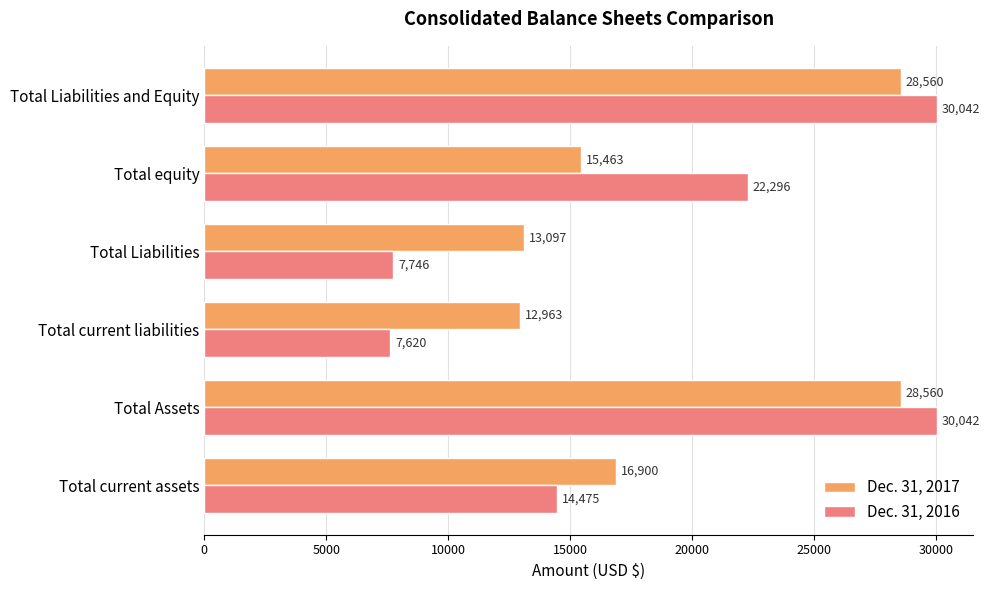

Which series has the largest range (max minus min)?

Dec. 31, 2016